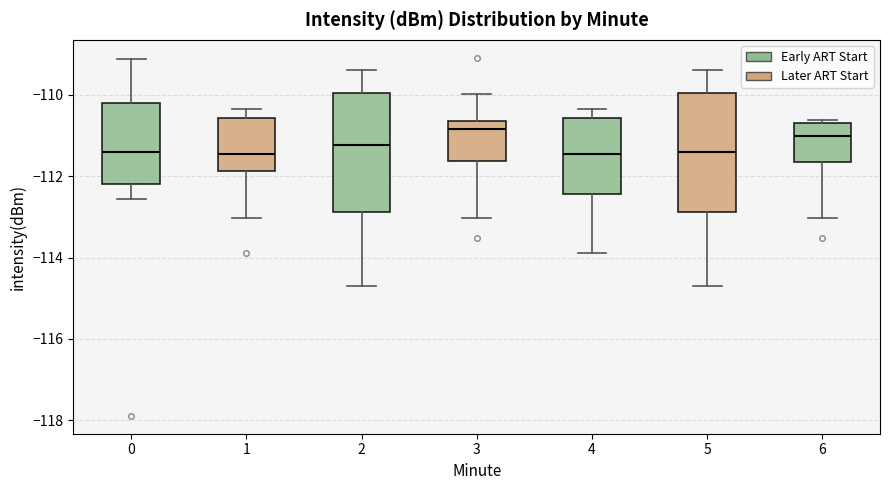

Where does the median line of the box at x = 5 sit on the y-axis? The values are not printed on the chart, so give them approximately, as read against the axis.

-111.4